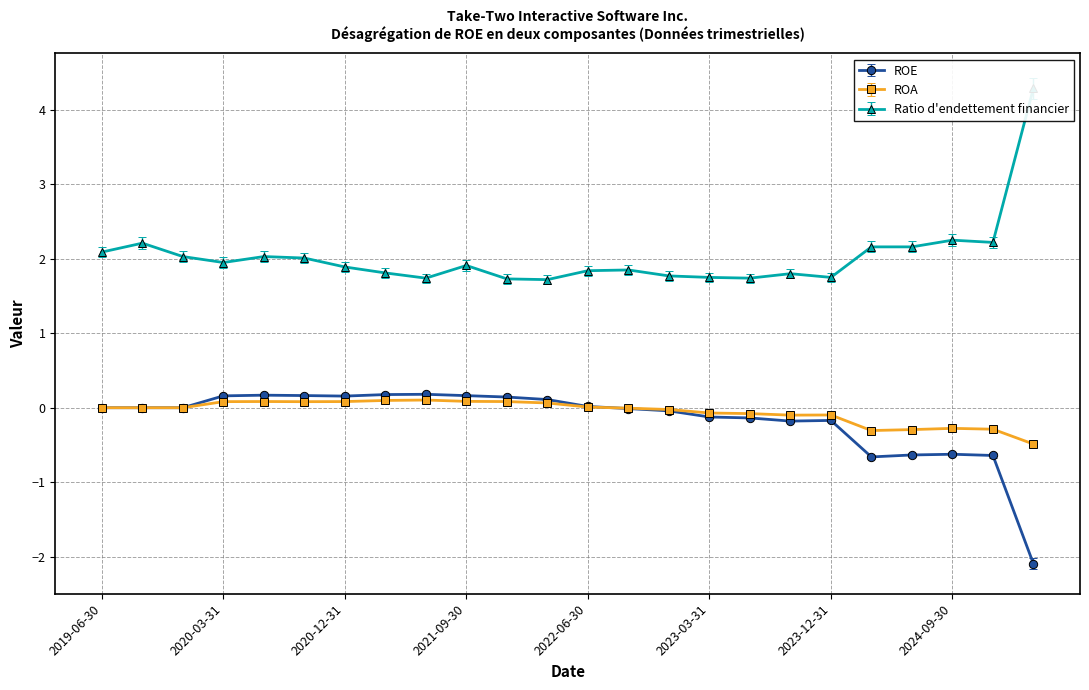

Reading right to left, what are all the values shown in this chart?

ROE: -2.1	-0.6	-0.6	-0.6	-0.7	-0.2	-0.2	-0.1	-0.1	-0.0	-0.0	0.0	0.1	0.1	0.2	0.2	0.2	0.2	0.2	0.2	0.2	0.0	0.0	0.0
ROA: -0.5	-0.3	-0.3	-0.3	-0.3	-0.1	-0.1	-0.1	-0.1	-0.0	-0.0	0.0	0.1	0.1	0.1	0.1	0.1	0.1	0.1	0.1	0.1	0.0	0.0	0.0
Ratio d'endettement financier: 4.3	2.2	2.2	2.2	2.2	1.8	1.8	1.7	1.8	1.8	1.9	1.8	1.7	1.7	1.9	1.7	1.8	1.9	2.0	2.0	1.9	2.0	2.2	2.1